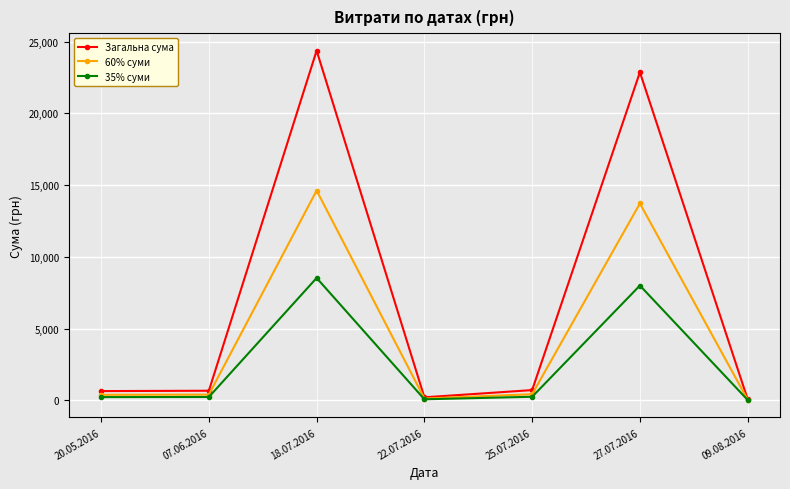

What is the label of the 3rd point from the left?

18.07.2016